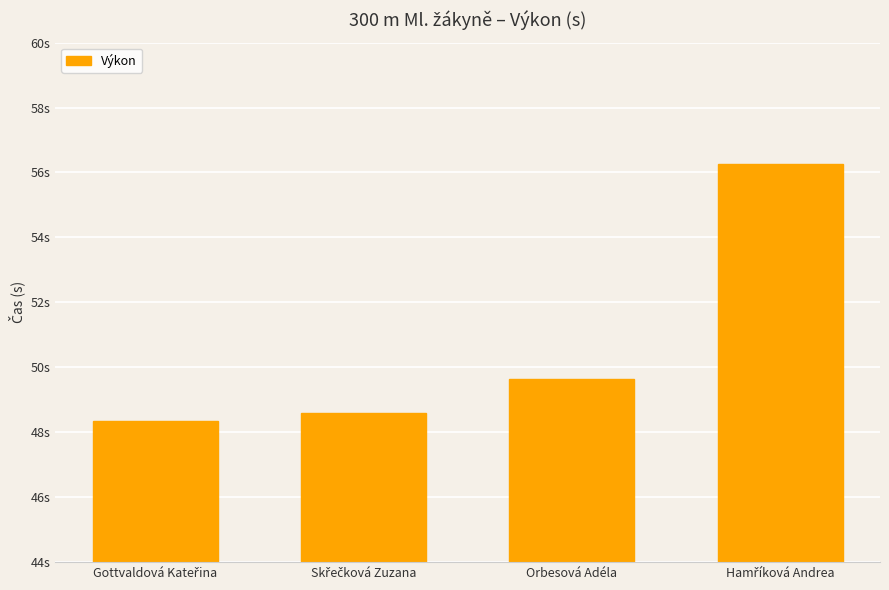

List the labels in order of value, smallest first.

Gottvaldová Kateřina, Skřečková Zuzana, Orbesová Adéla, Hamříková Andrea